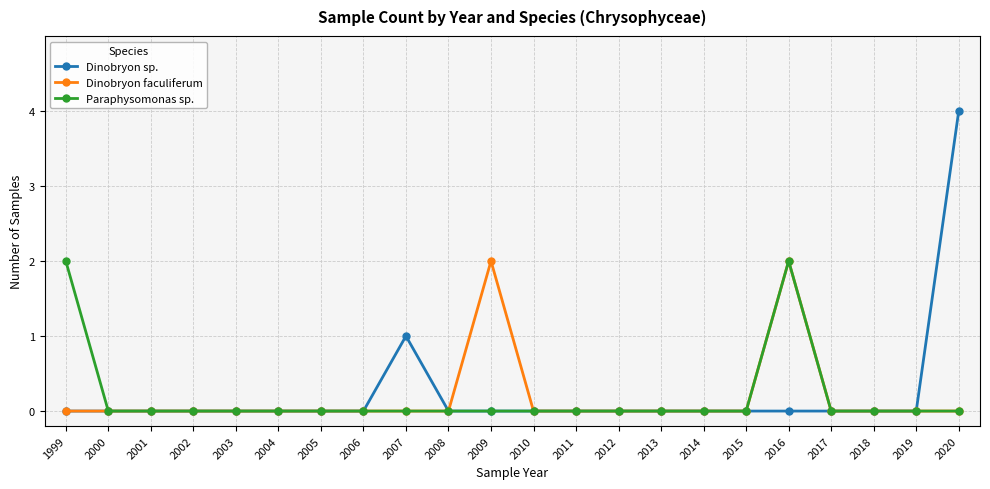

Where is Dinobryon sp. nearest to the value 2?

2007